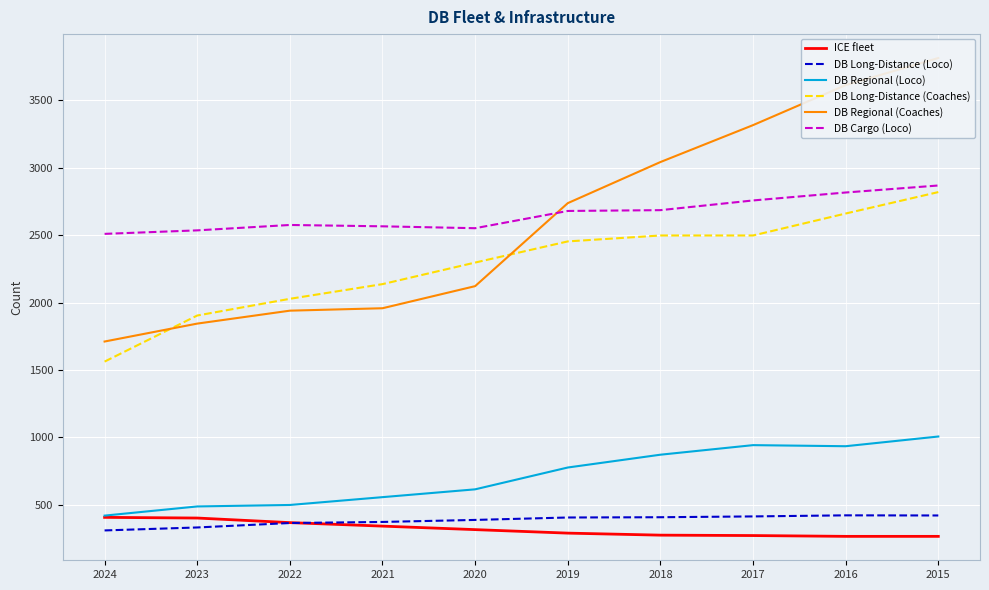

The DB Regional (Coaches) series shows 3647 at 2019. True or false?

False